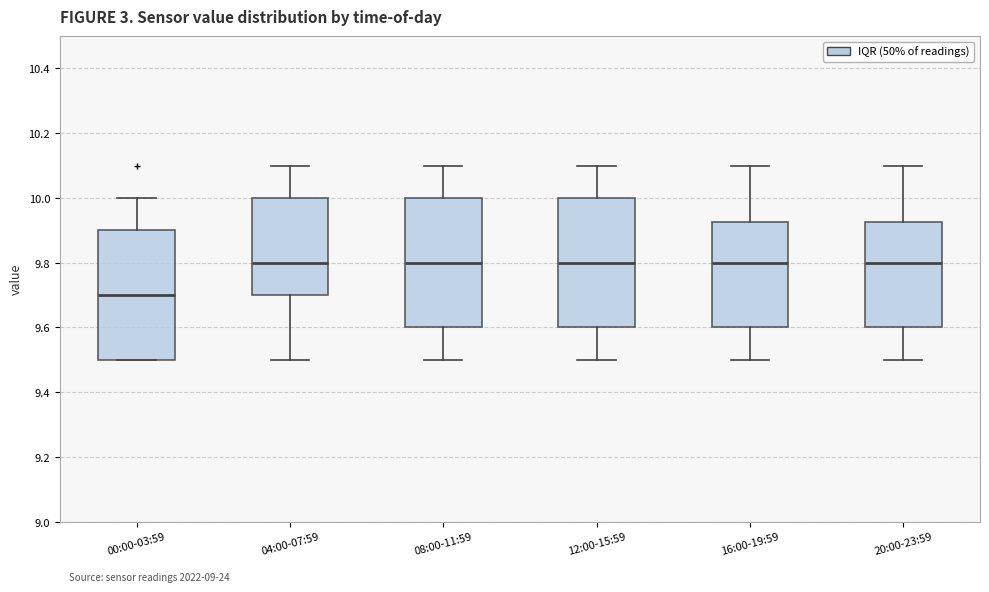

Which box's median line is the lowest?

00:00-03:59